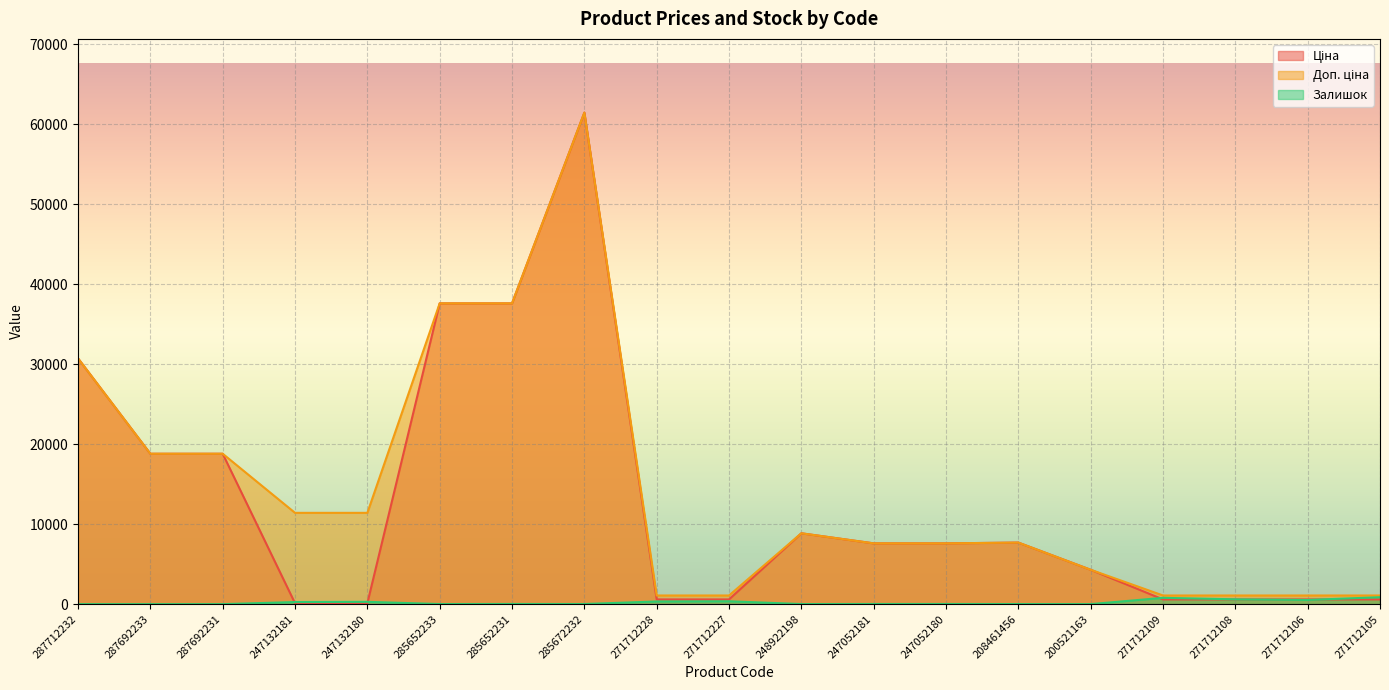

Reading left to right, transcribe all the data shown in this chart.

Ціна: 30717.1	18796.8	18796.8	114.1	114.1	37593.6	37593.6	61434.3	589.9	589.9	8856.7	7596.5	7596.5	7693.1	4295.4	589.9	589.9	589.9	589.9
Доп. ціна: 30717.1	18796.8	18796.8	11410.0	11410.0	37593.6	37593.6	61434.3	1081.7	1081.7	8856.7	7596.5	7596.5	7693.1	4295.0	1081.7	1081.7	1081.7	1081.7
Залишок: 0.0	0.0	0.0	260.0	288.0	12.0	22.0	15.0	333.0	359.0	11.0	20.0	21.0	11.0	2.0	789.0	600.0	522.0	866.0